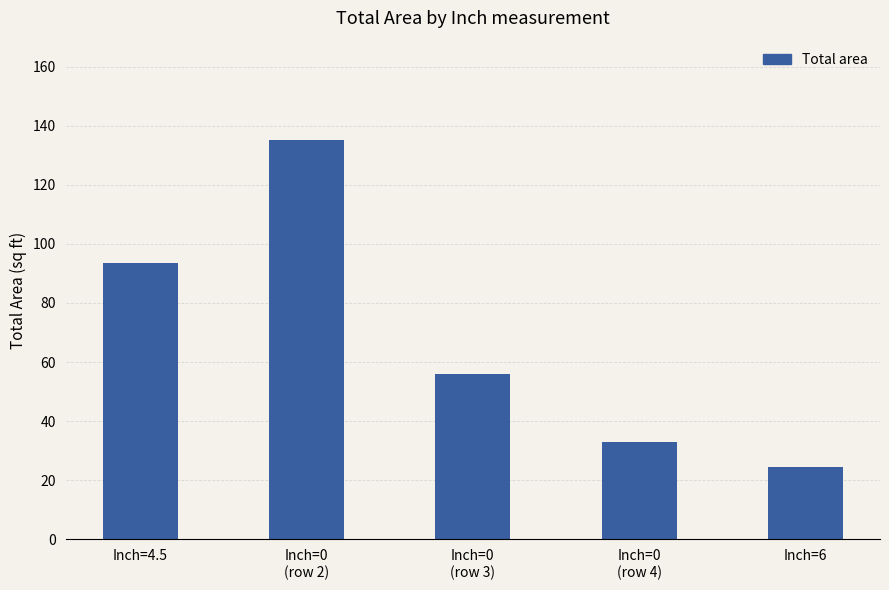

Which category has the lowest value across all series?

Inch=6